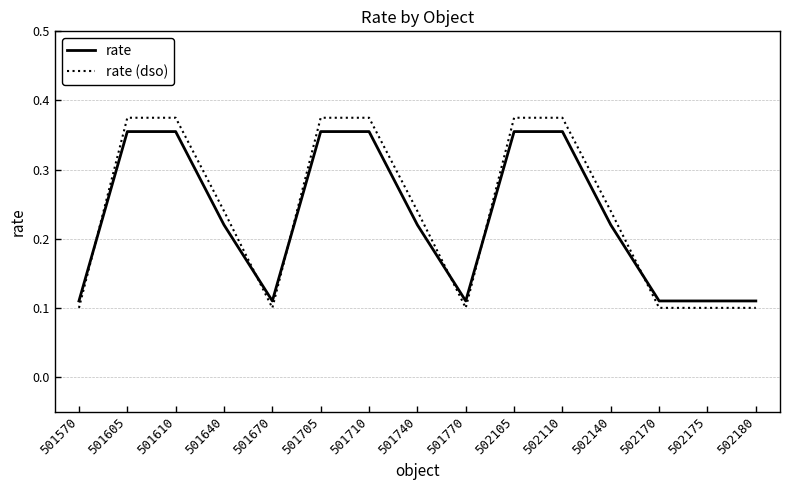

Between 501570 and 501610, which series saw the biggest shift?

rate (dso)